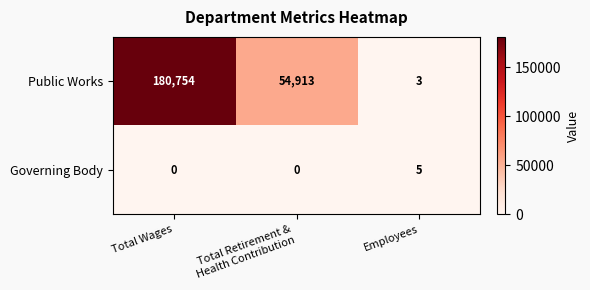

At which label does Public Works first exceed 54913?

Total Wages